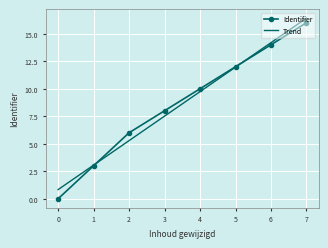

At how many categories does at least one series exceed 16?

1